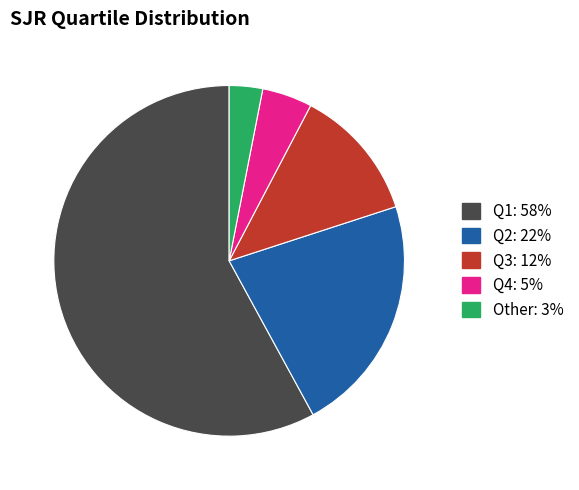

True or false: Q1 accounts for 58% of the total.

True